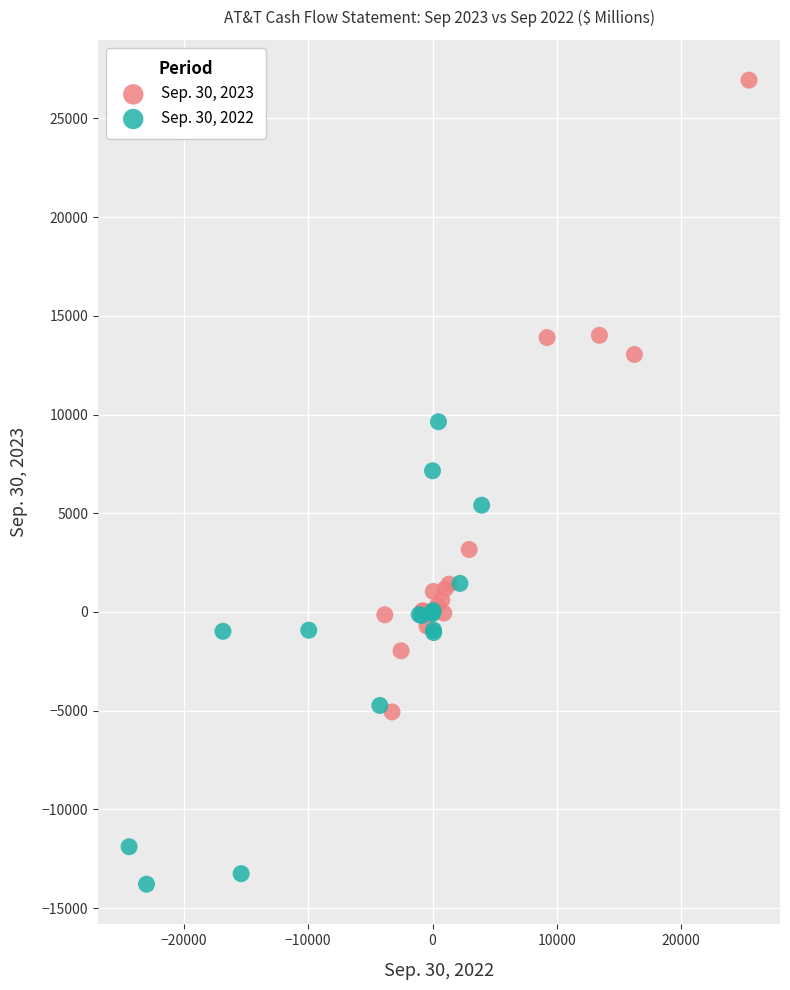

Which series contains the lowest Y value?

Sep. 30, 2022